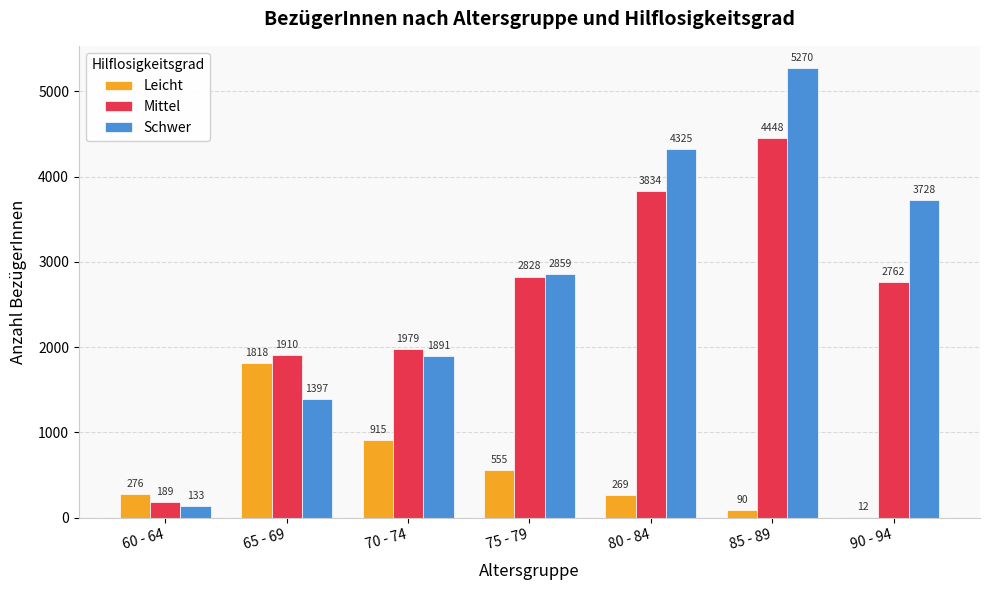

Is the value of Mittel at 65 - 69 greater than the value of Leicht at 85 - 89?

Yes